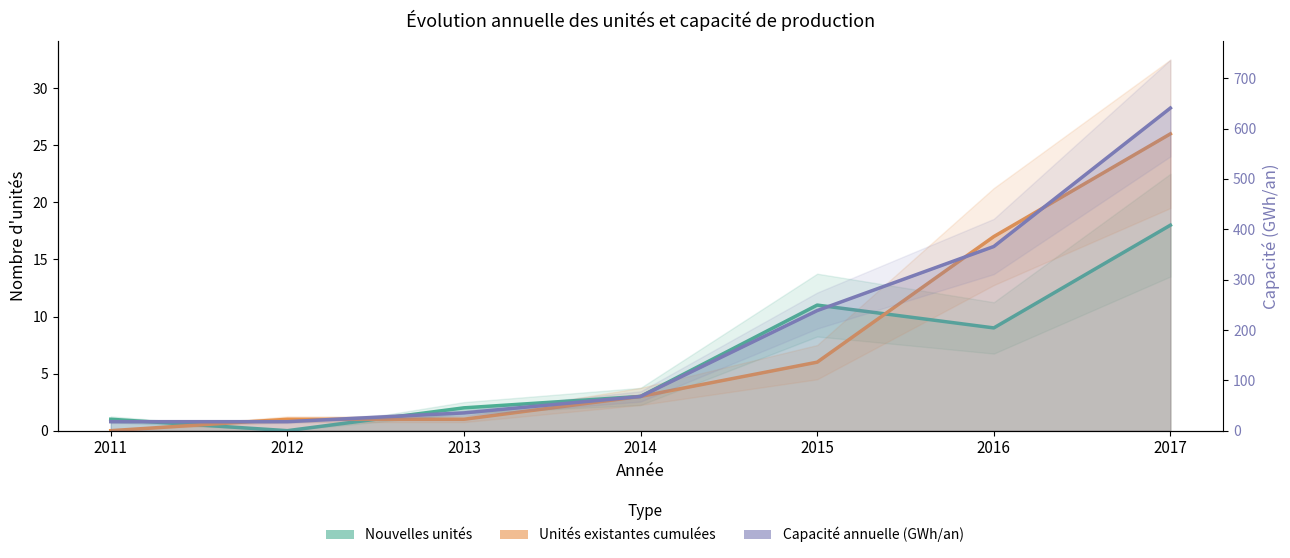

What is the sum of the Unités existantes cumulées values at 2013 and 2017?

27.0